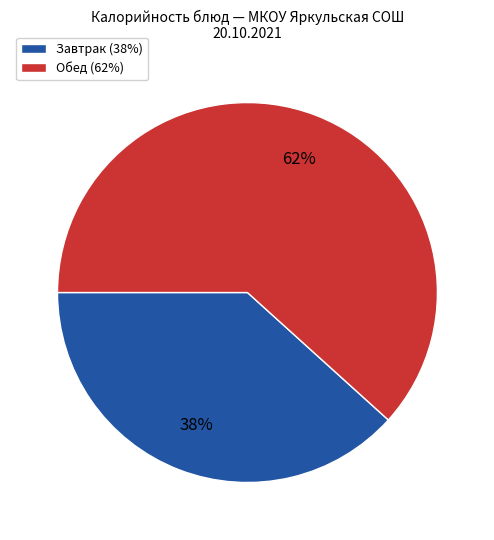

Which category has the biggest portion of the pie?

Обед (62%)